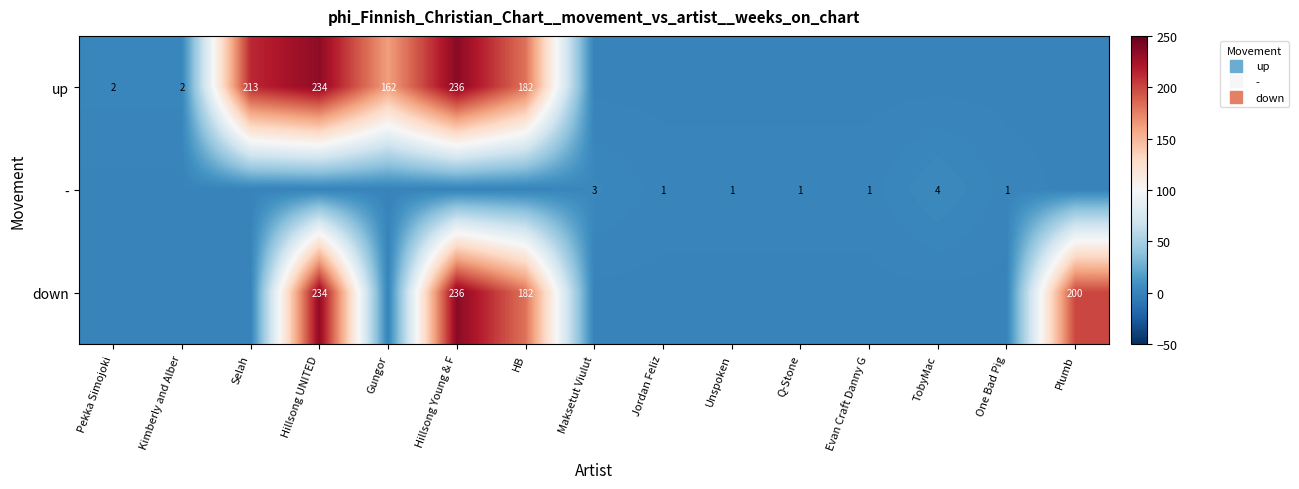

Between Selah and HB, which is larger?

Selah